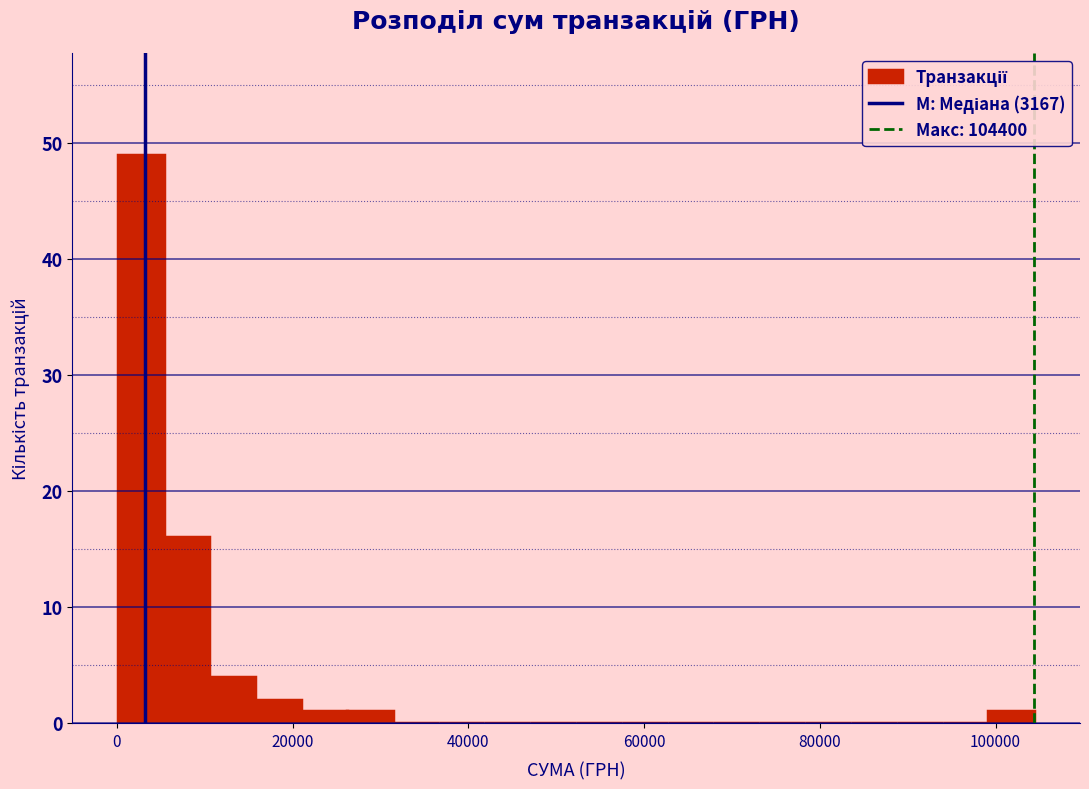

Around what value on the x-axis is the tallest bar? Give the approximate position of its centre, as read against the axis.

2000